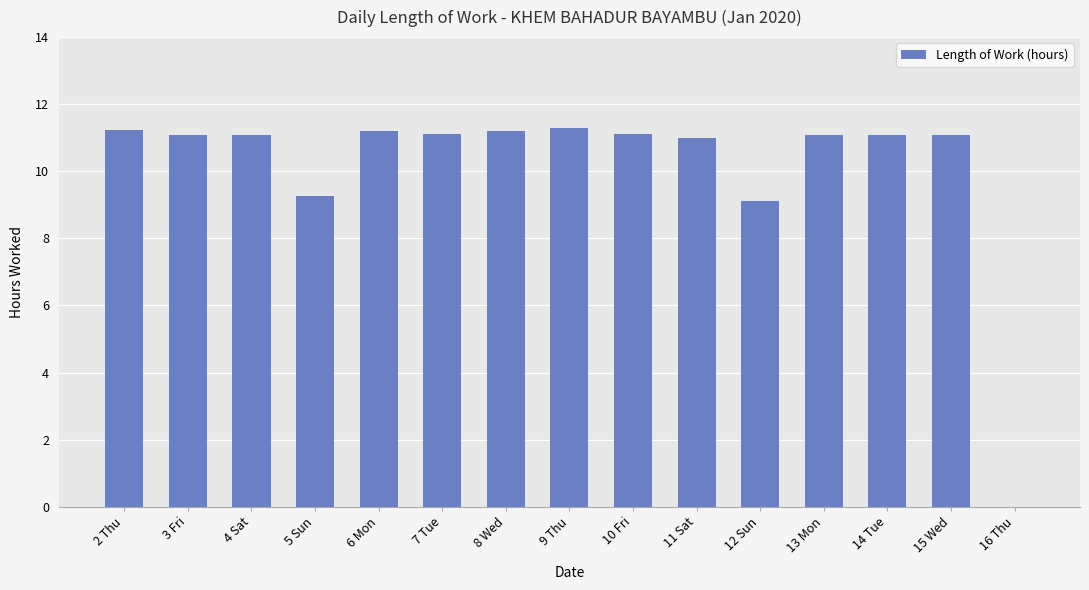

Approximately how many times larger is the value at 10 Fri compared to 4 Sat?

1.0